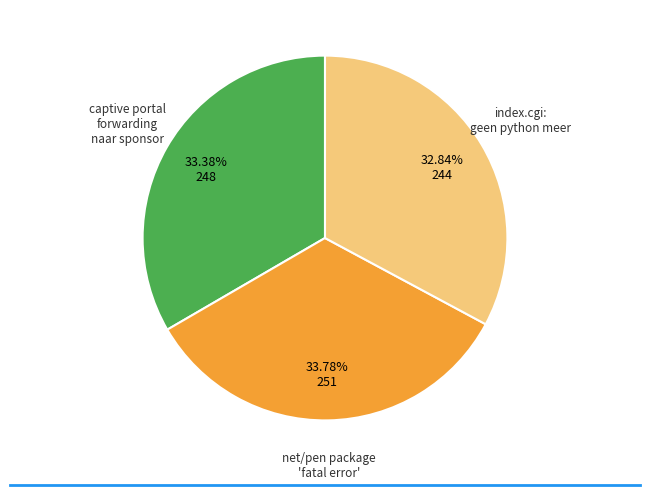

Is there any slice that represents more than half of the pie?

No